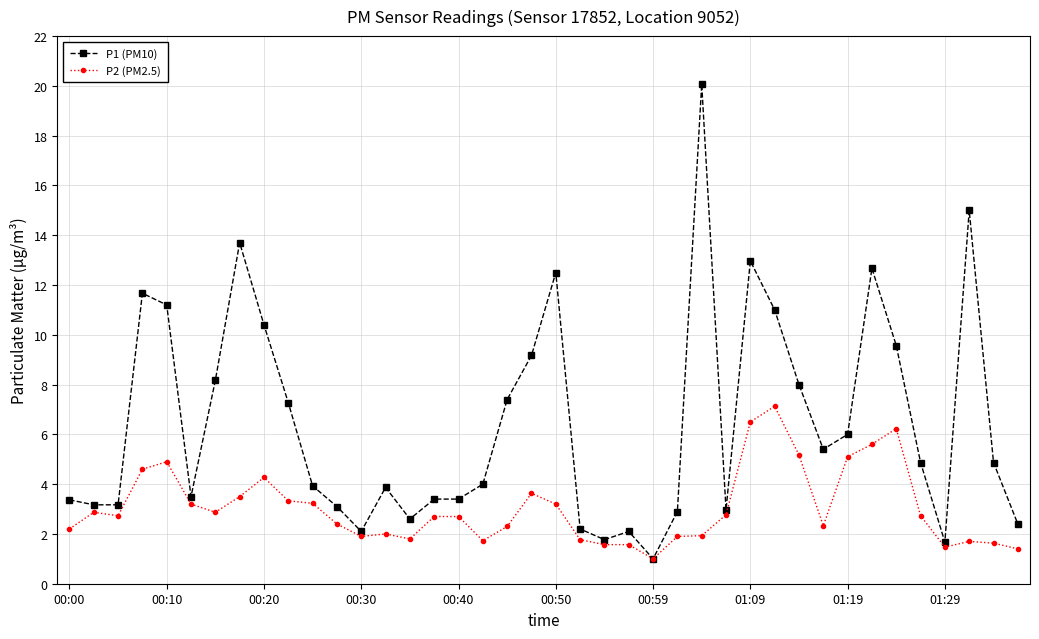

True or false: P2 (PM2.5) has more than 0 interior local peaks.

True